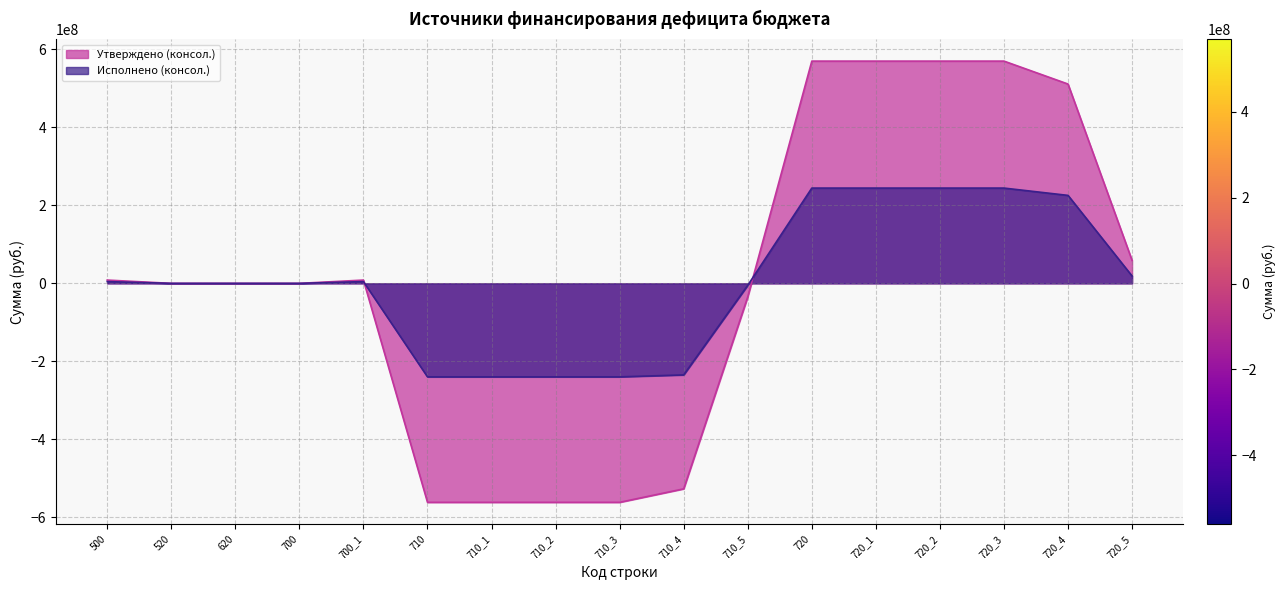

What is the value of the Утверждено (консол.) point at the 8th from the left?

-561589991.7